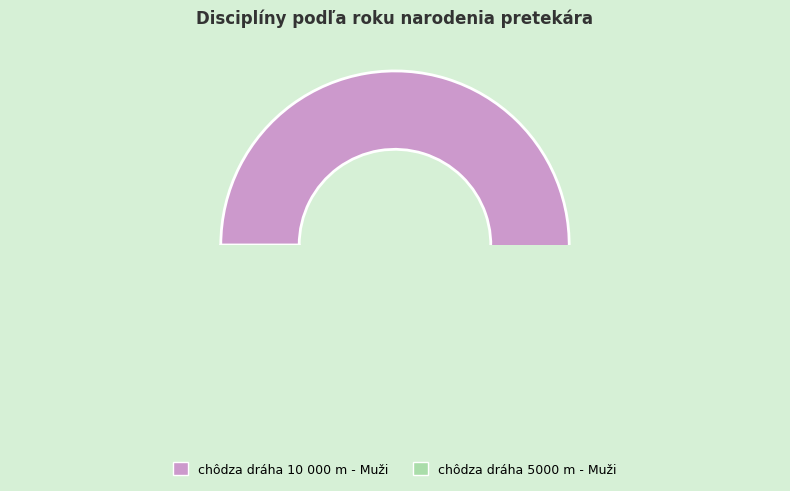

To the nearest percent, what is the average slice percentage?

50%